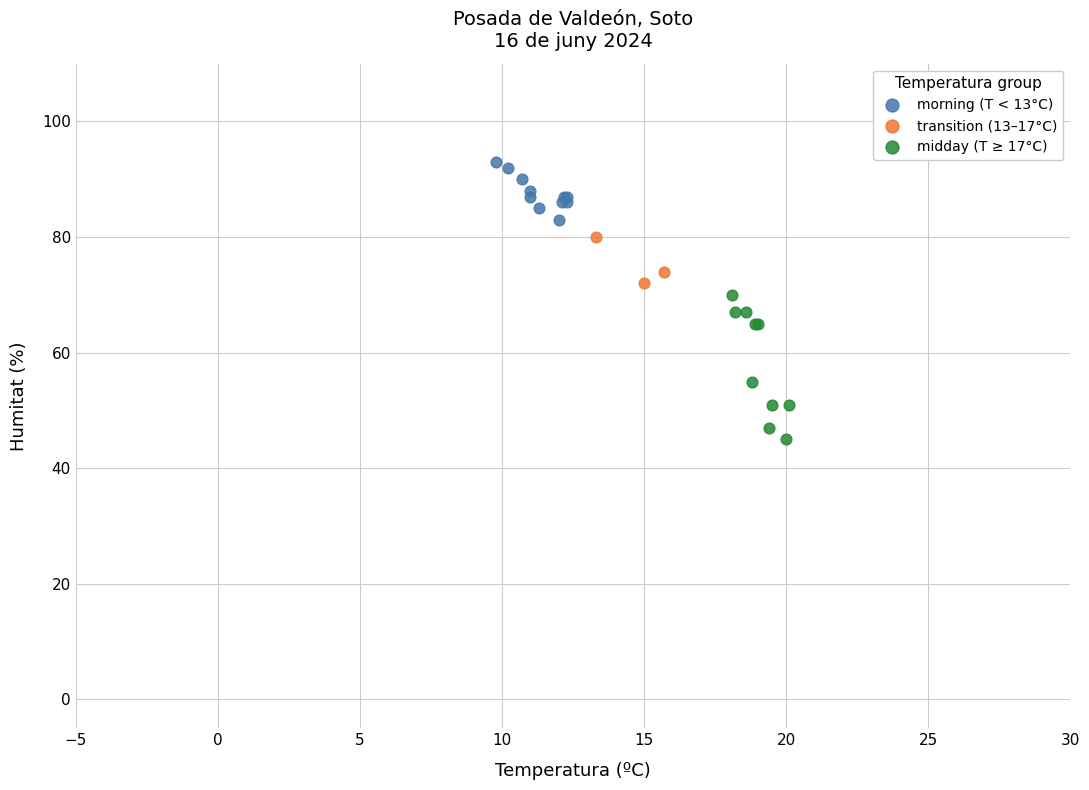

Which series contains the highest Y value?

morning (T < 13°C)